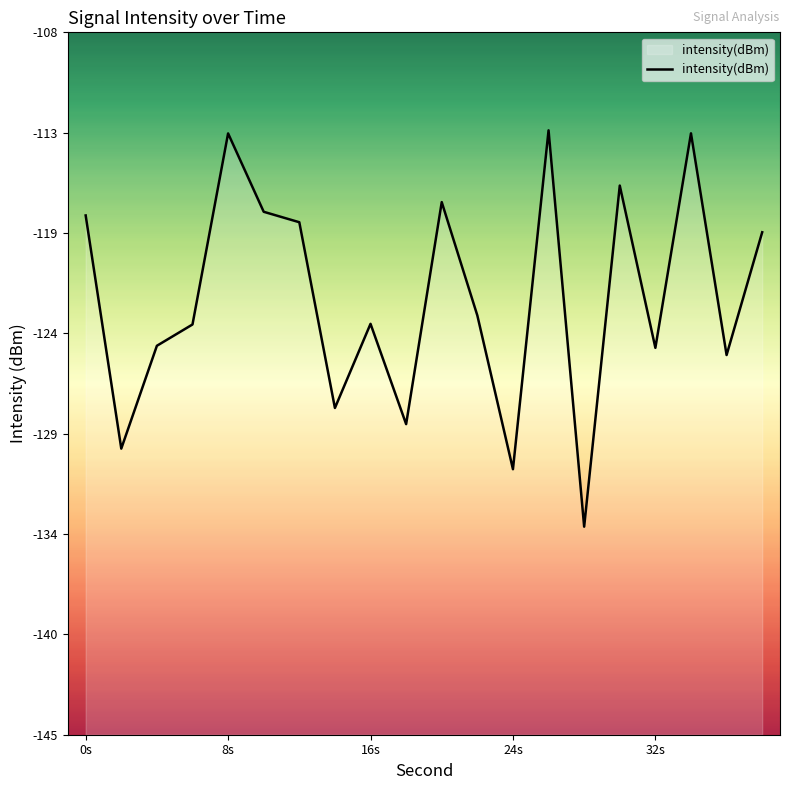

Does the chart display data point markers on the line(s)?

No